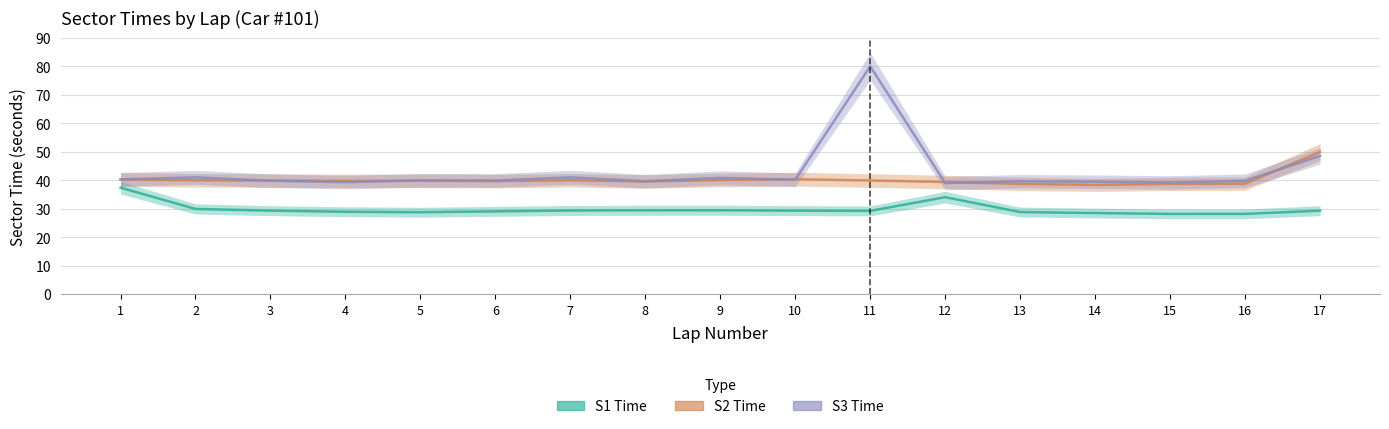

Reading left to right, list all the values displayed in this chart.

S1 Time: 1=37.4	2=29.9	3=29.3	4=28.9	5=28.8	6=29.1	7=29.4	8=29.4	9=29.5	10=29.3	11=29.2	12=34.0	13=28.8	14=28.5	15=28.2	16=28.2	17=29.3
S2 Time: 1=40.3	2=40.0	3=39.9	4=39.8	5=39.8	6=39.7	7=40.0	8=39.6	9=40.1	10=40.4	11=39.9	12=39.4	13=38.7	14=38.4	15=38.7	16=38.8	17=49.9
S3 Time: 1=40.3	2=41.0	3=39.8	4=39.3	5=40.0	6=39.9	7=41.0	8=39.7	9=40.8	10=40.2	11=80.0	12=39.0	13=39.6	14=39.5	15=39.2	16=39.8	17=48.5